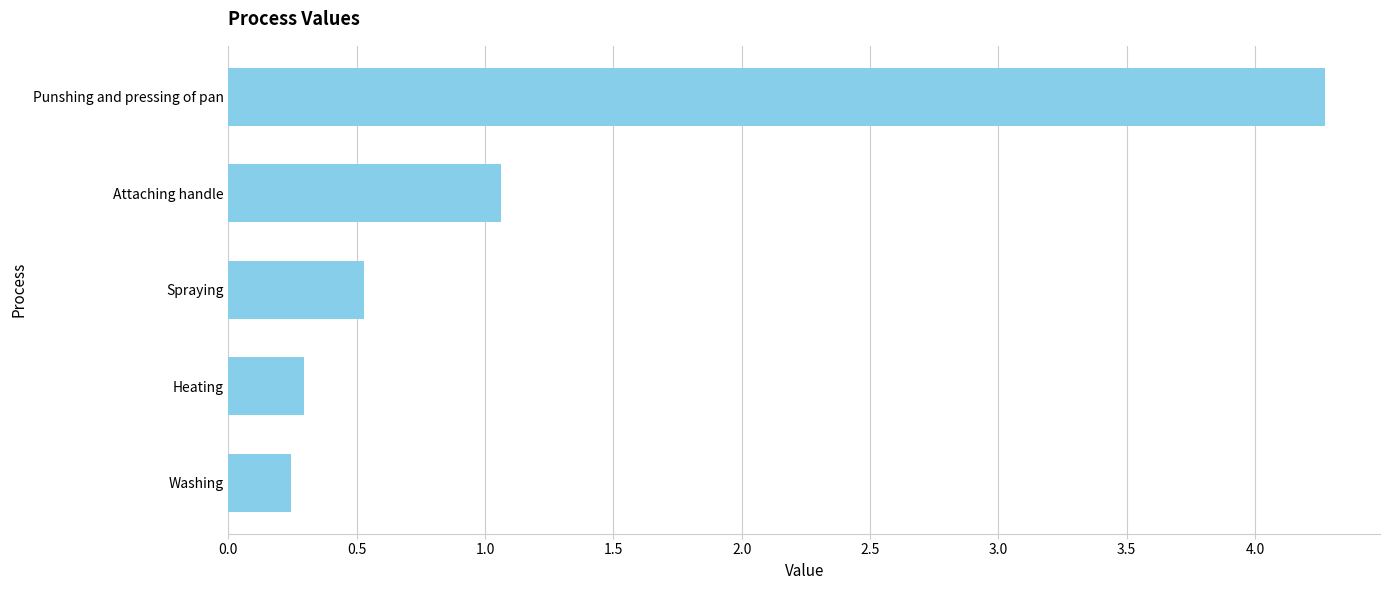

Read the value at Spraying.

0.5